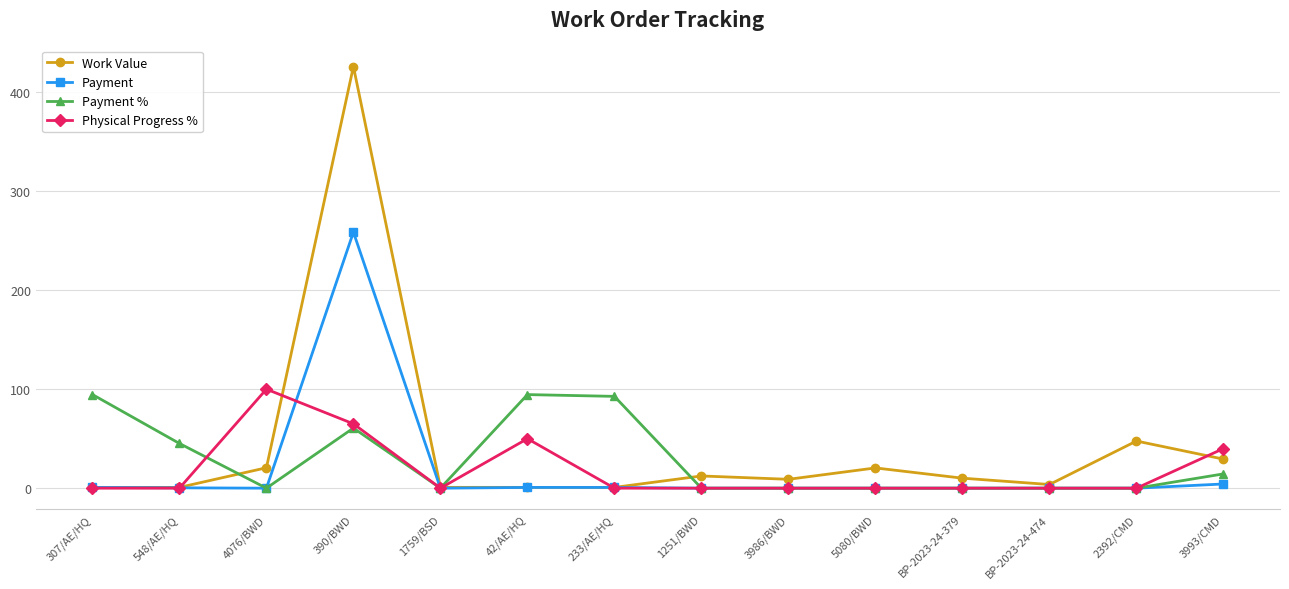

What is the average value of the Payment series?

19.0